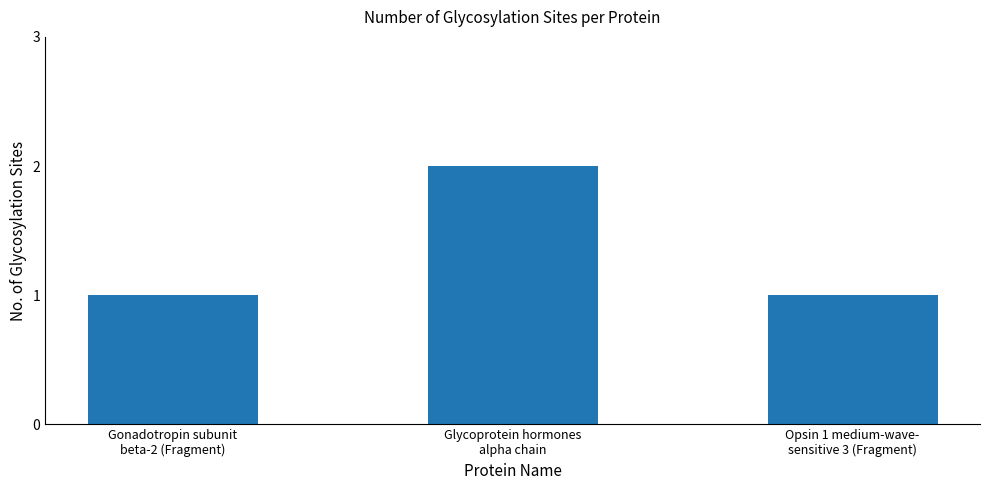

Approximately how many times larger is the value at Gonadotropin subunit
beta-2 (Fragment) compared to Glycoprotein hormones
alpha chain?

0.5